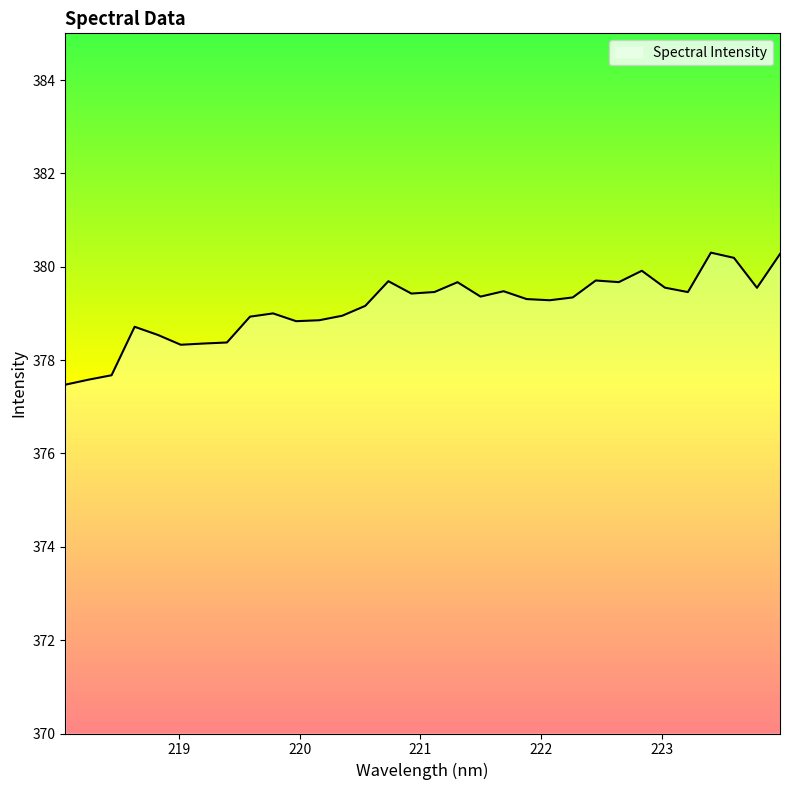

What is the difference between the maximum and minimum values?

2.8